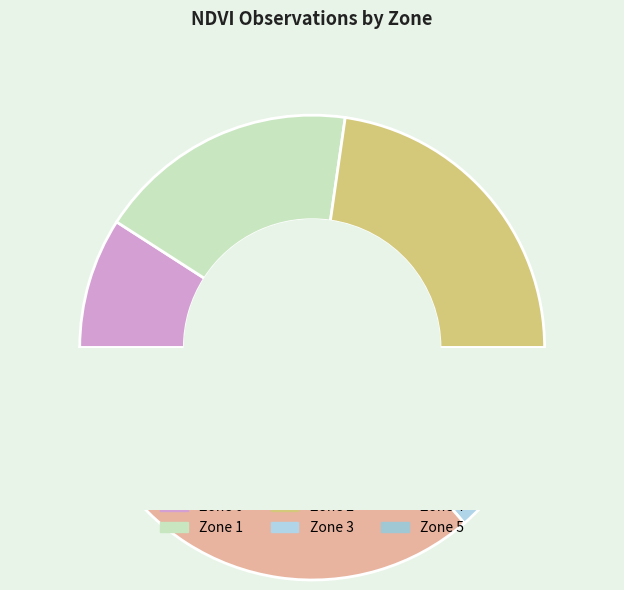

Rank the categories by value from lowest to highest.

Zone 0, Zone 5, Zone 3, Zone 1, Zone 2, Zone 4